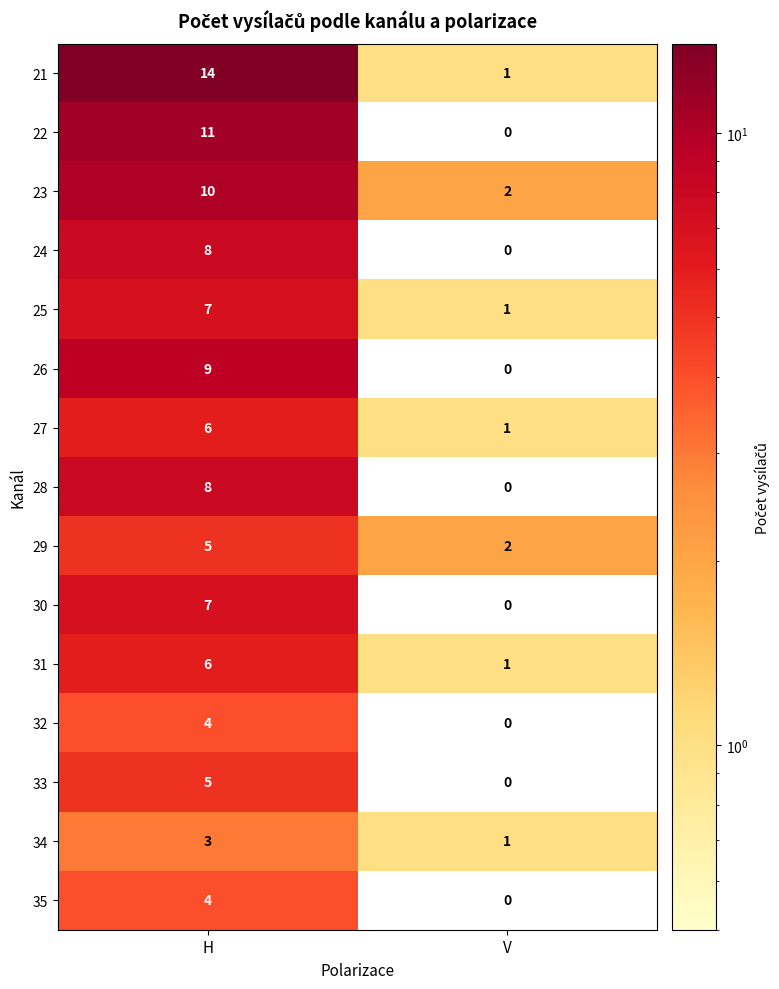

The 21 series shows 14 at H. True or false?

True